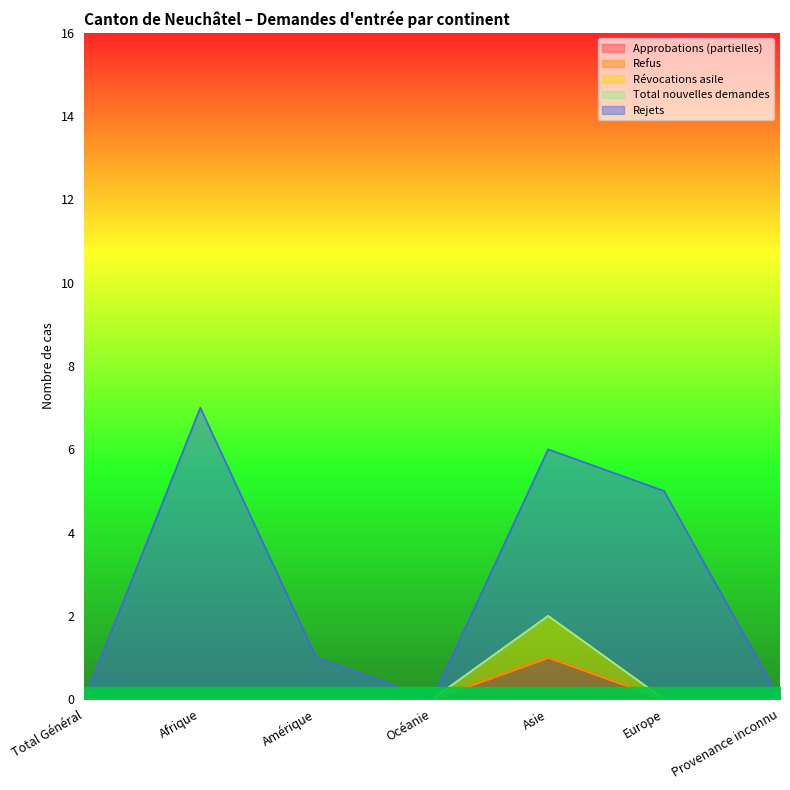

What is the label of the 5th point from the right?

Amérique